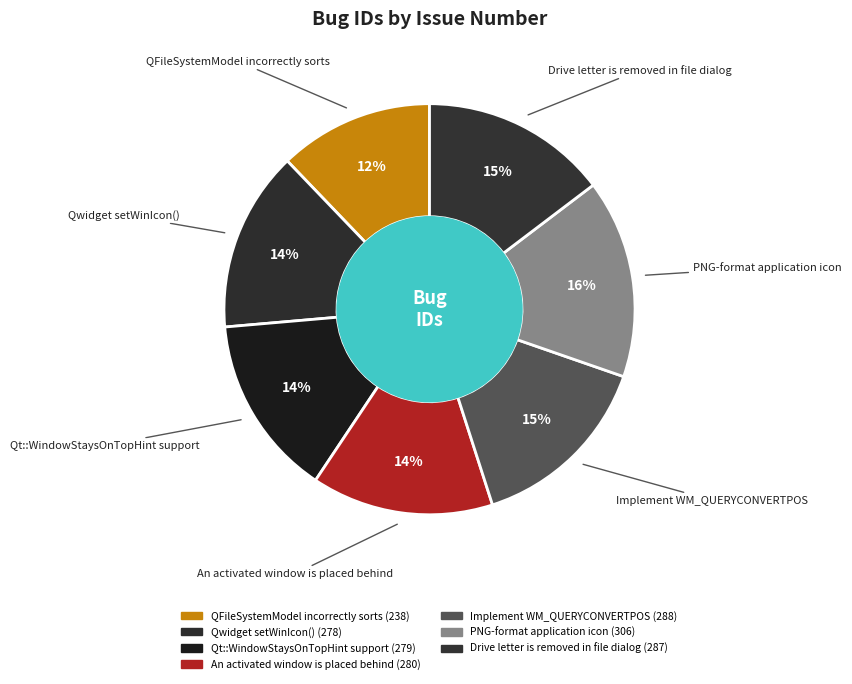

How many segments does this pie chart have?

7